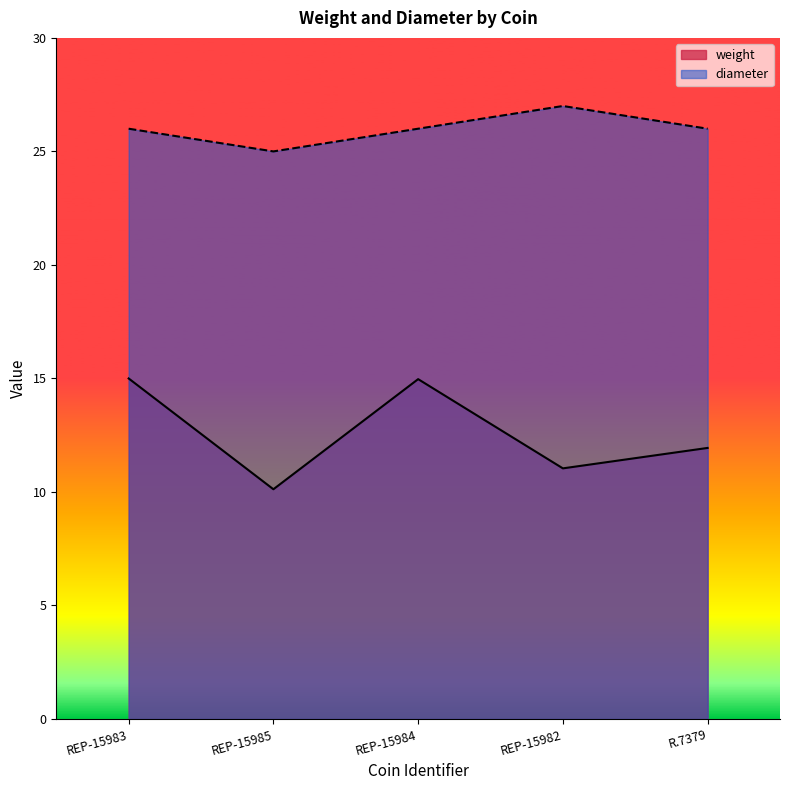

Rank the series at REP-15985 from lowest to highest value.

weight, diameter